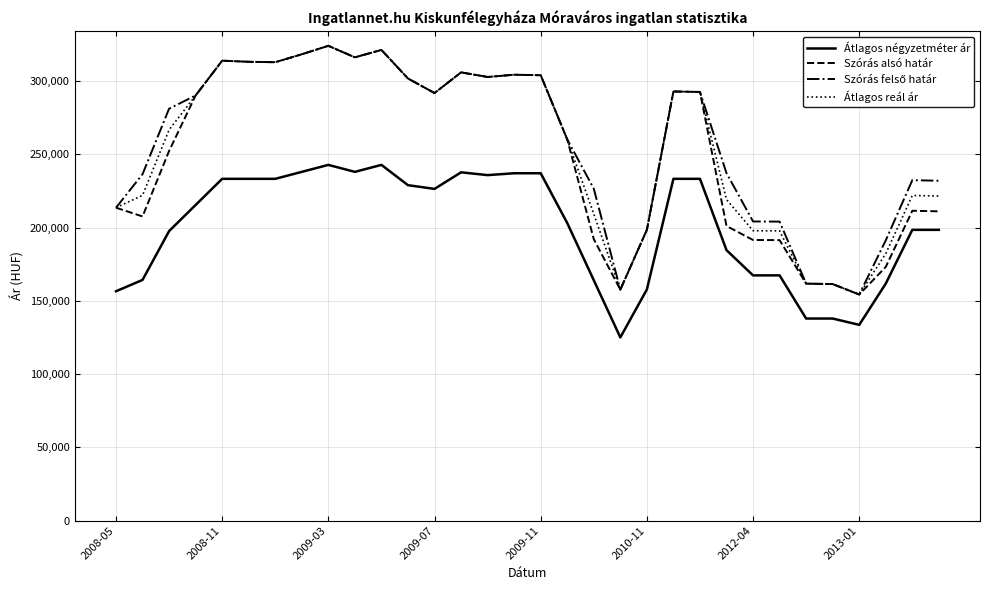

True or false: Átlagos négyzetméter ár and Szórás alsó határ cross at least once.

False